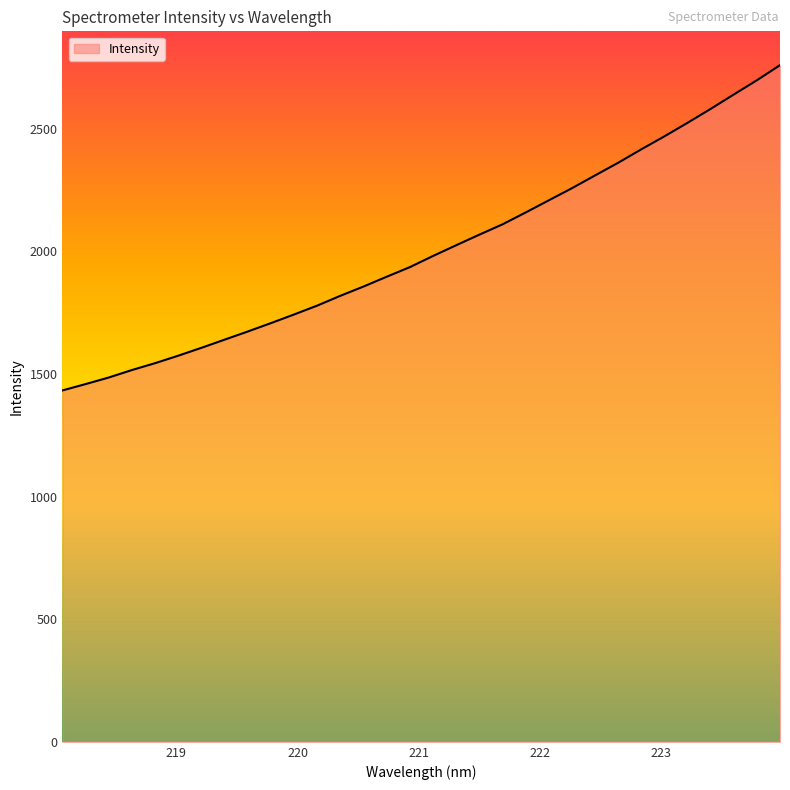

What is the minimum value shown in the chart?

1433.0